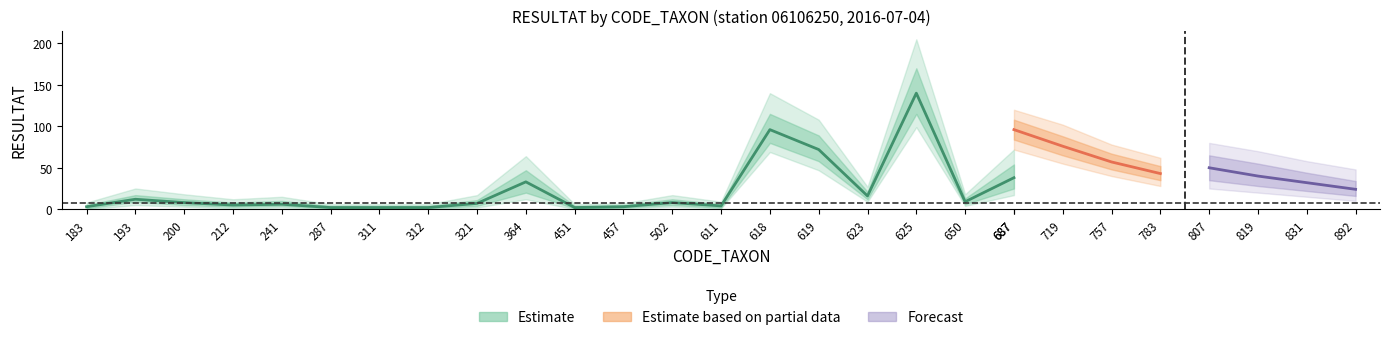

What is the sum of all mid values?

468